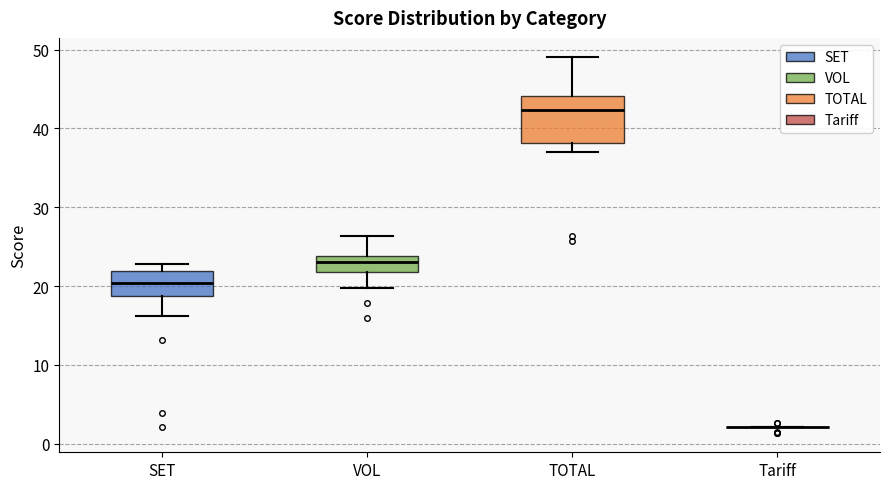

Reading left to right, transcribe this box plot: for each box, give where its median line is, the range the box spans, and where its two whiskers end, as read against the y-axis. The values are not printed on the chart, so give them approximately, as read against the axis.

SET: median 20, box 19 to 22, whiskers 16 to 23
VOL: median 23, box 22 to 24, whiskers 20 to 26
TOTAL: median 42, box 38 to 44, whiskers 37 to 49
Tariff: box collapsed to a line at 2, whiskers 2 to 2